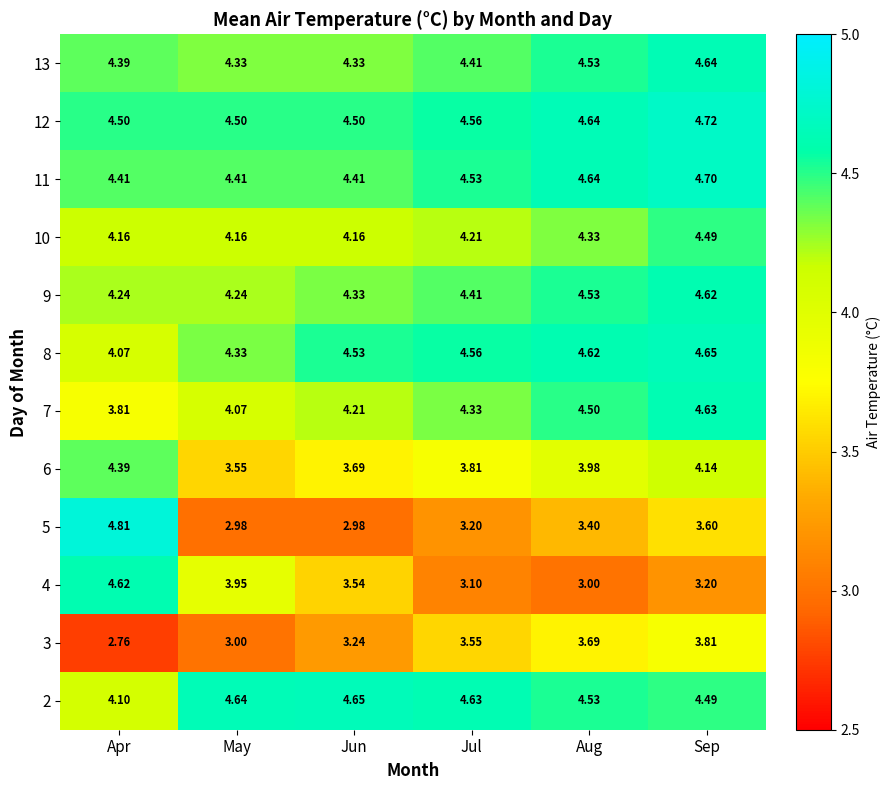

Which series has the largest total across all categories?

12